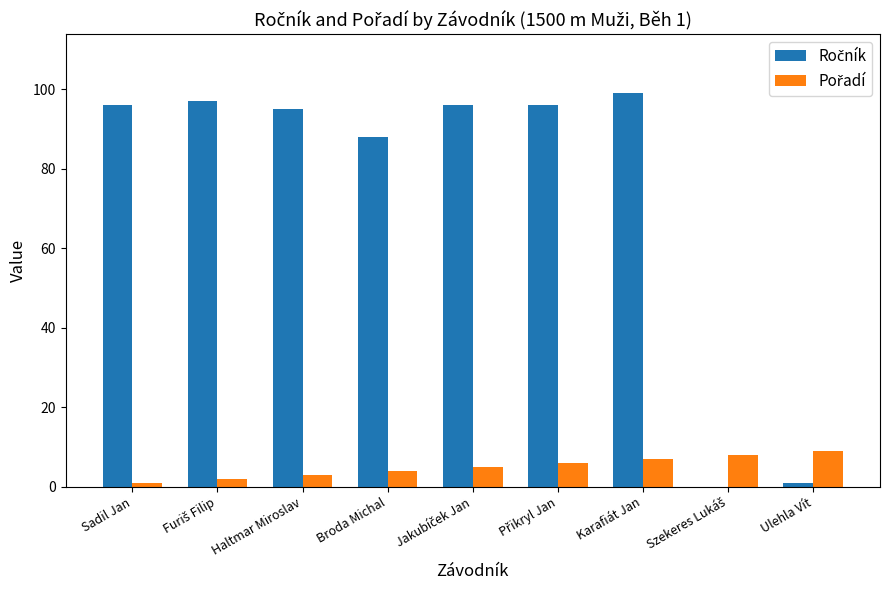

What is the total value across all series at Broda Michal?

92